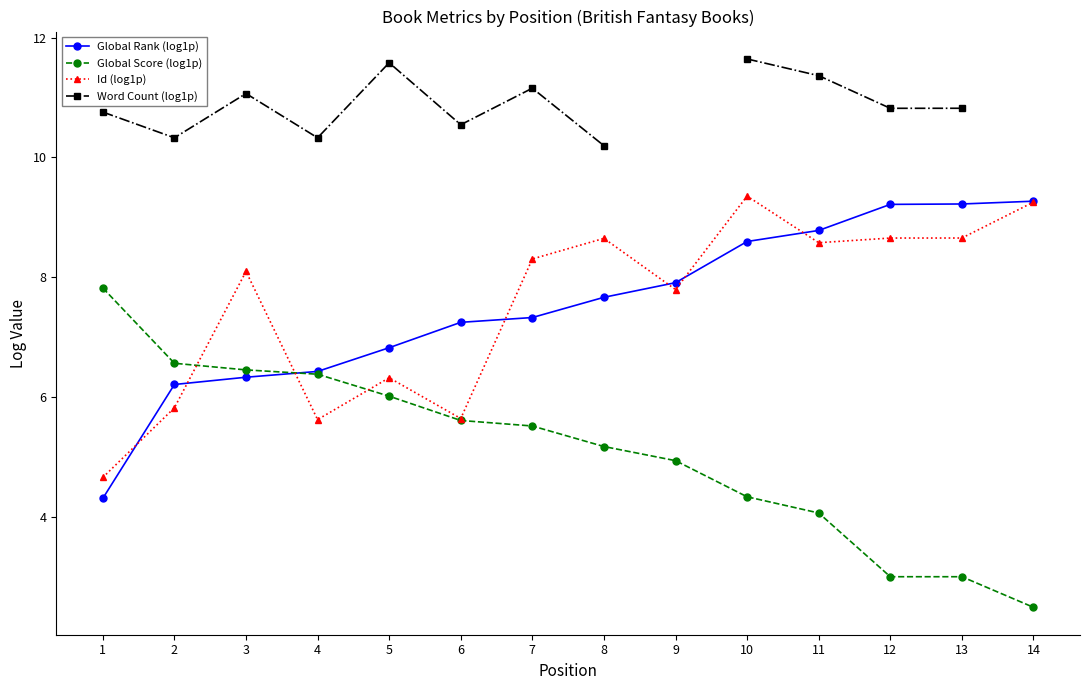

List the labels in order of Id (log1p) value, smallest first.

1, 4, 6, 2, 5, 9, 3, 7, 11, 8, 12, 13, 14, 10